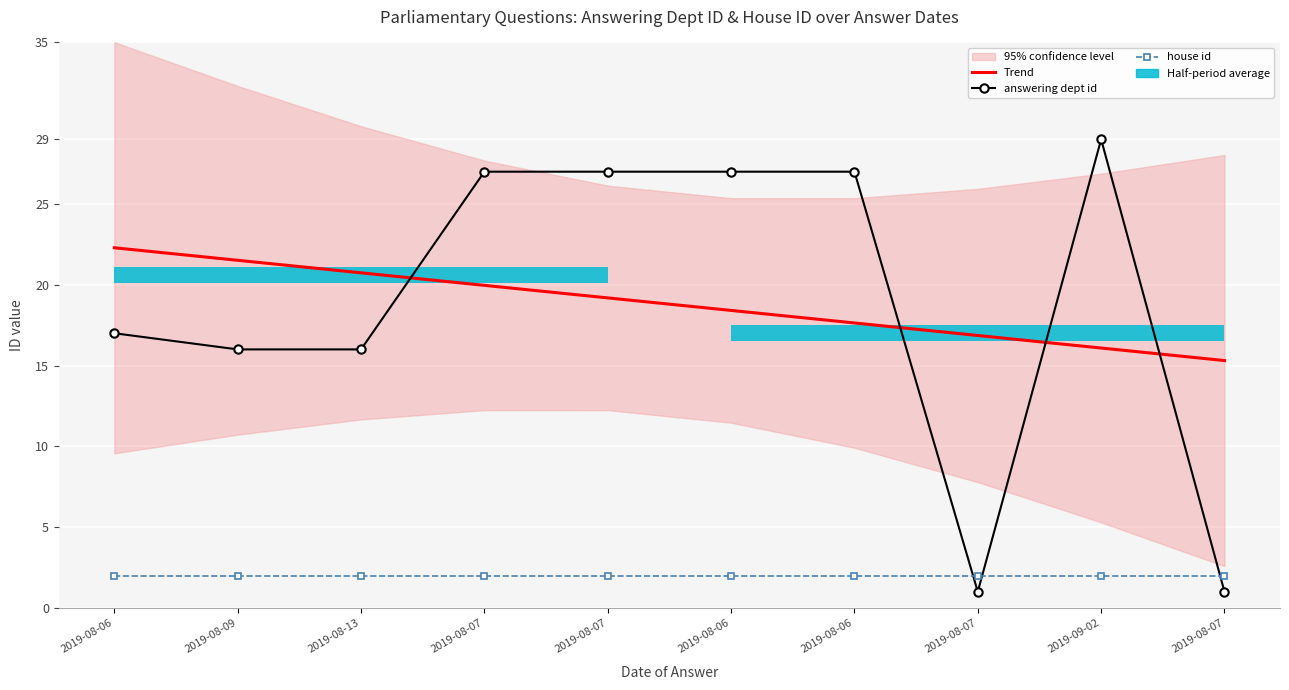

Rank the series by their maximum value, from highest to lowest.

answering dept id, Trend, house id